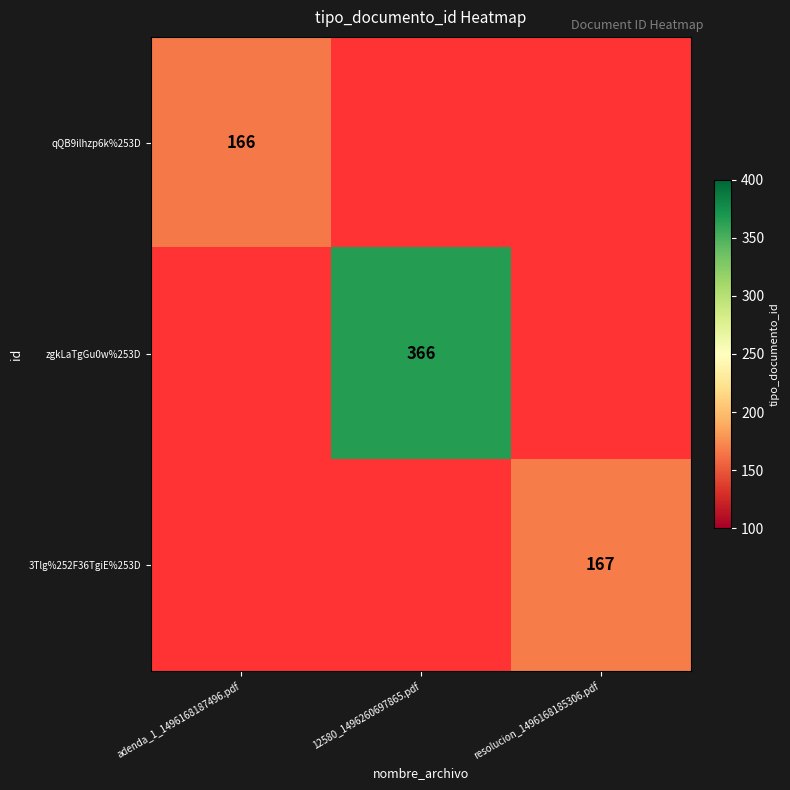

Is the value of zgkLaTgGu0w%253D at 12580_1496260697865.pdf greater than the value of qQB9ilhzp6k%253D at adenda_1_1496168187496.pdf?

Yes